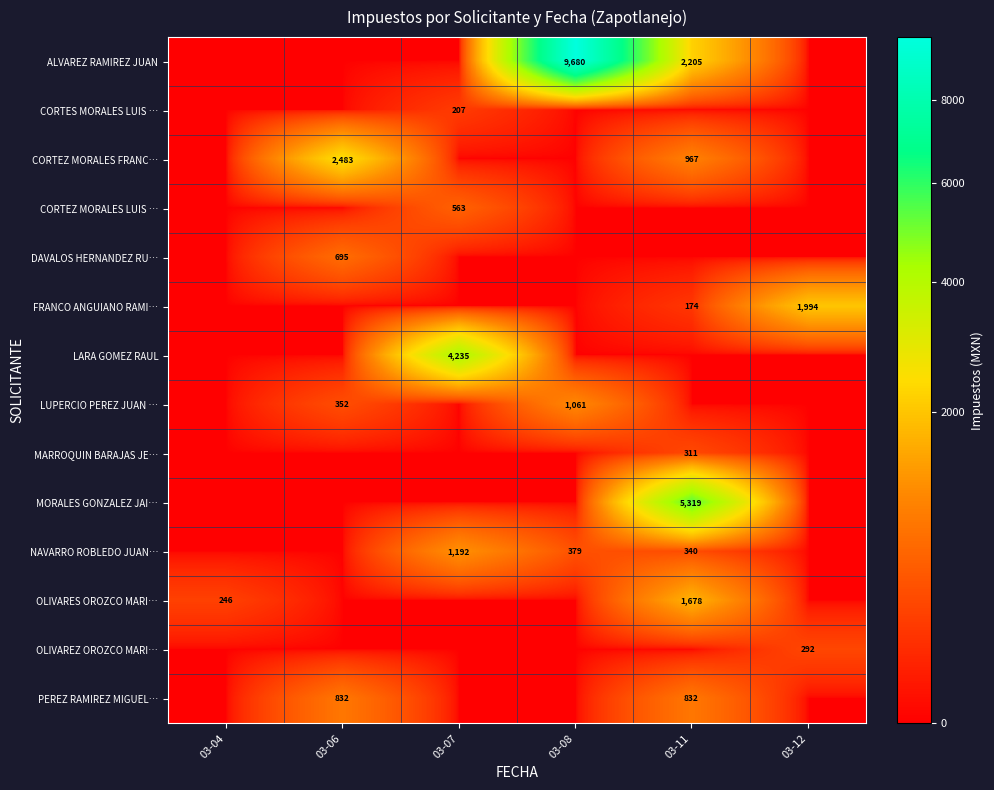

What is the spread (max minus min) of values at 03-06?

2482.8